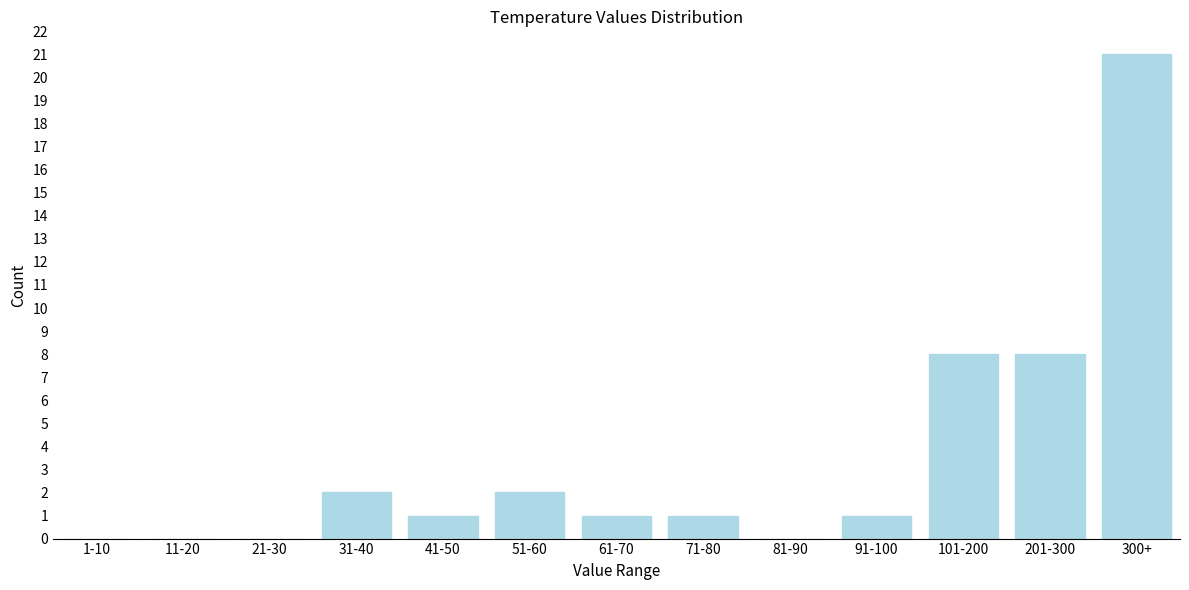

Reading right to left, list all the values displayed in this chart.

300+=21	201-300=8	101-200=8	91-100=1	81-90=0	71-80=1	61-70=1	51-60=2	41-50=1	31-40=2	21-30=0	11-20=0	1-10=0